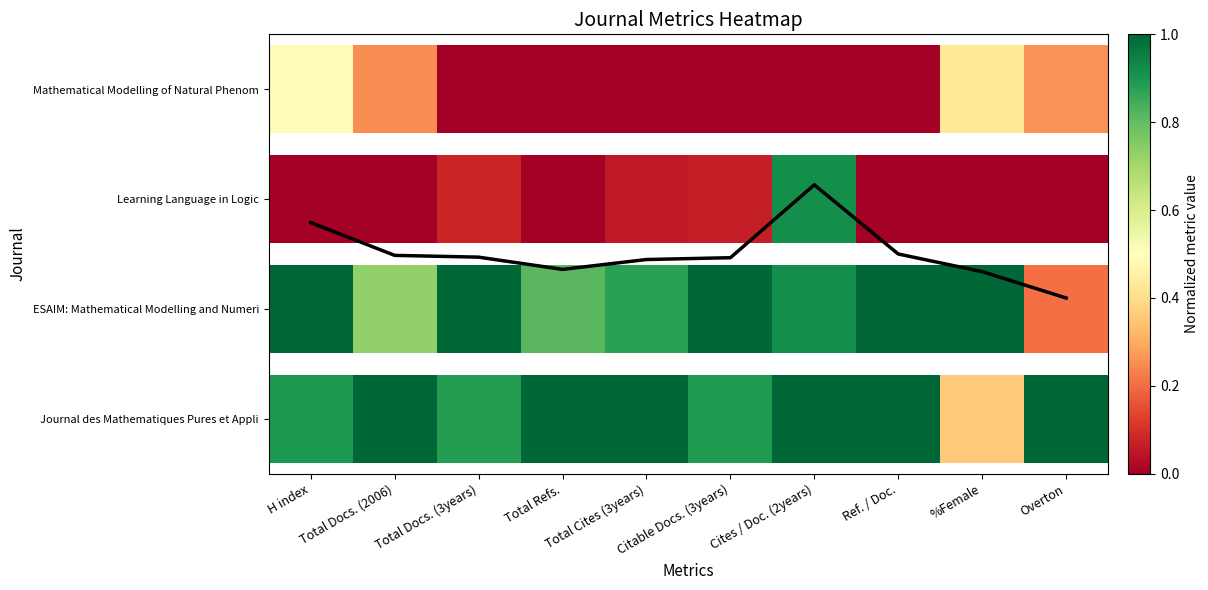

At which label is the value closest to 1?

Overton